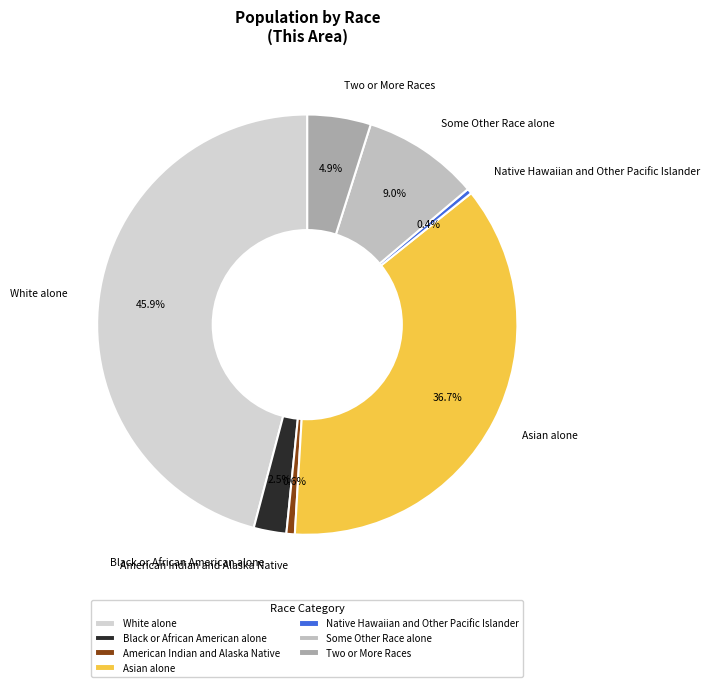

To the nearest percent, what is the difference between the largest and smallest slice percentages?

46%